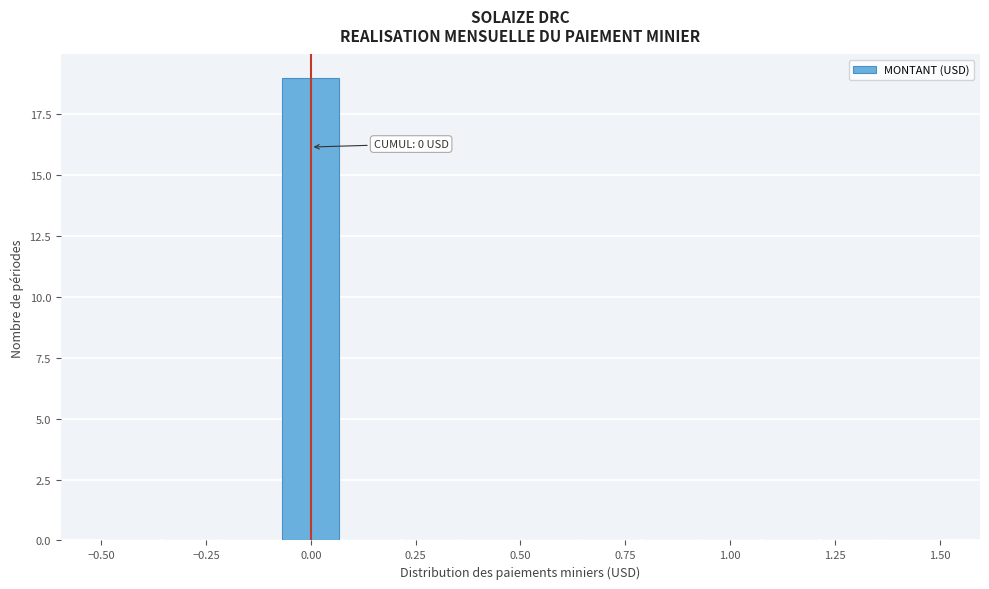

Read against the x-axis, roughly where is the centre of the tallest bar?

0.00